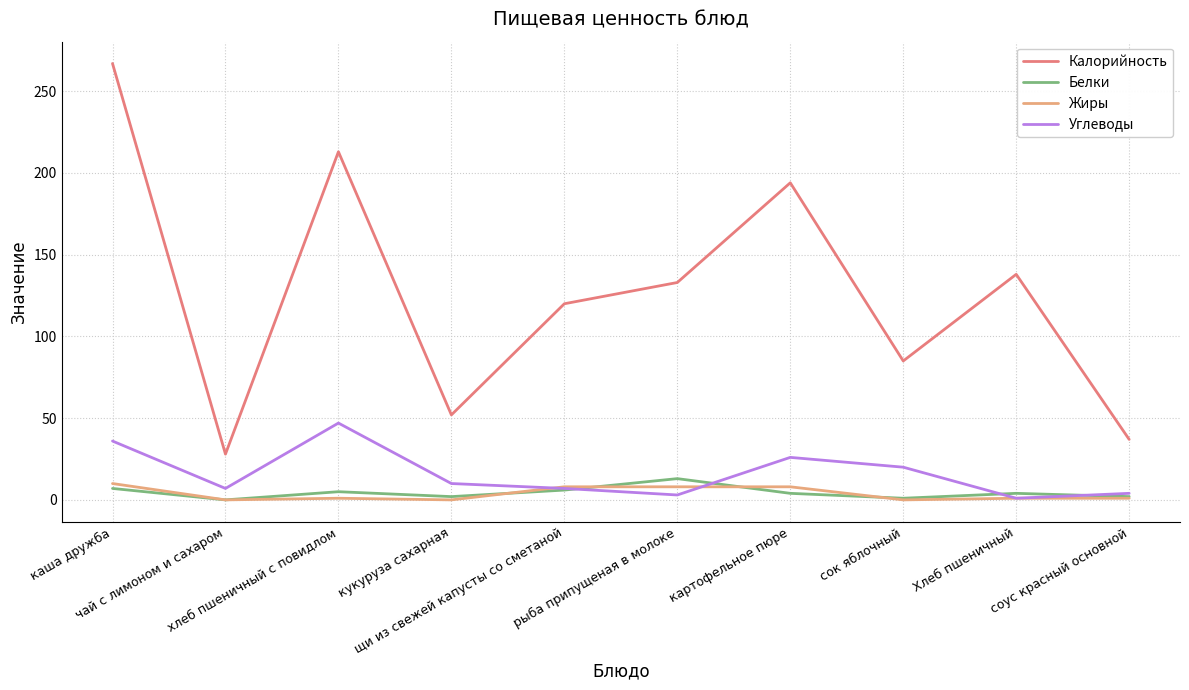

How many interior local peaks does the Калорийность series have?

3